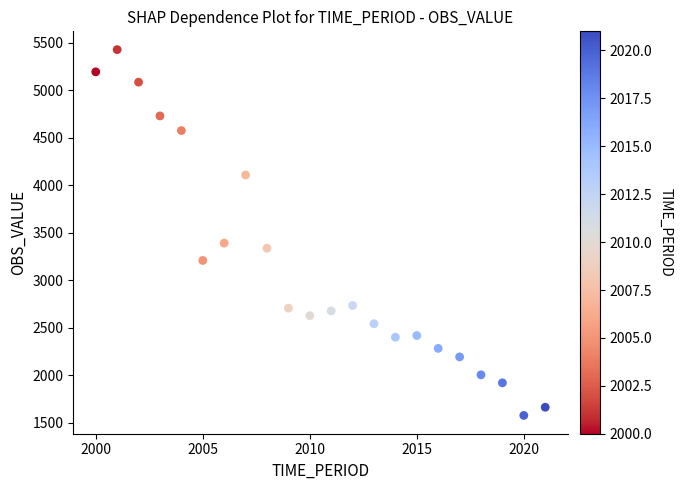

What is the range of X values (max minus min)?

21.0